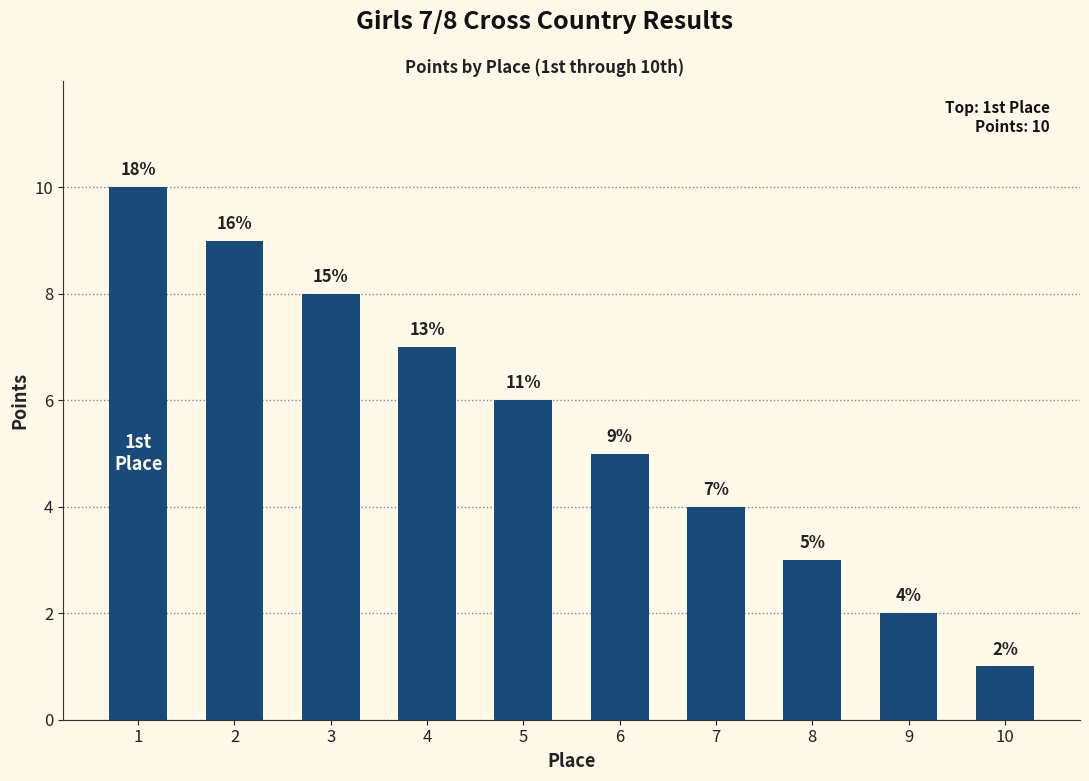

Rank the categories by value from lowest to highest.

10, 9, 8, 7, 6, 5, 4, 3, 2, 1